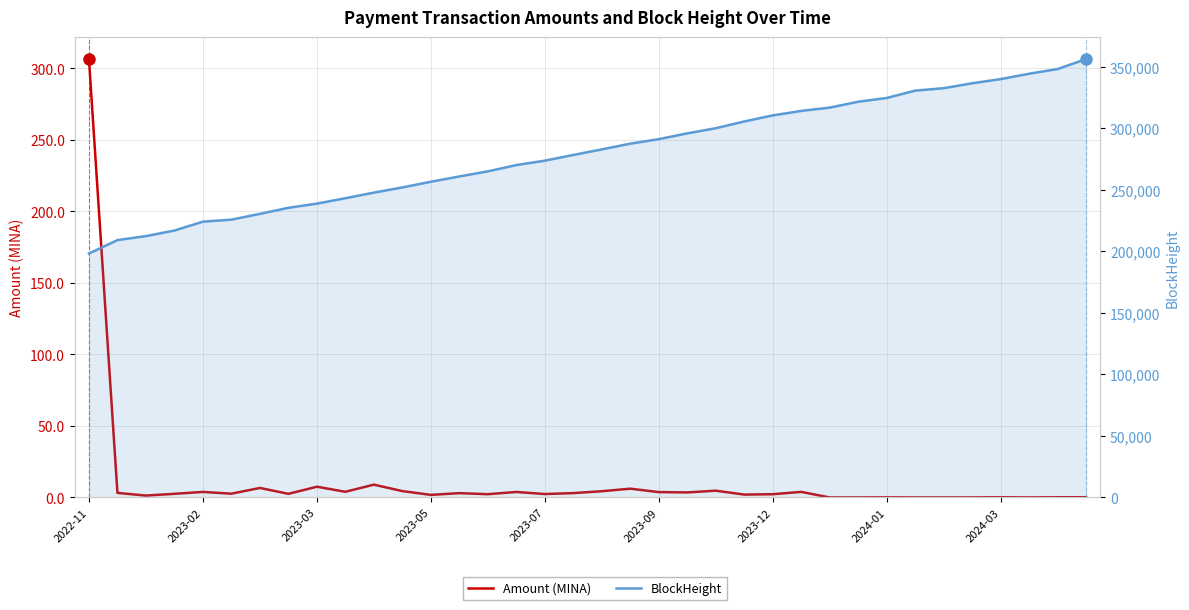

Which series changed the most between 23 and 30?

BlockHeight